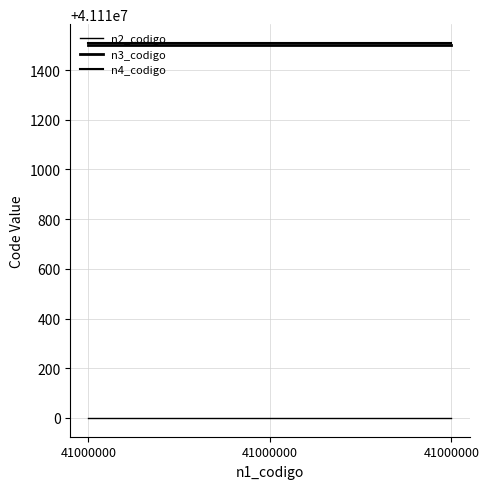

Is the value of n3_codigo at 41000000 greater than the value of n2_codigo at 41000000?

Yes